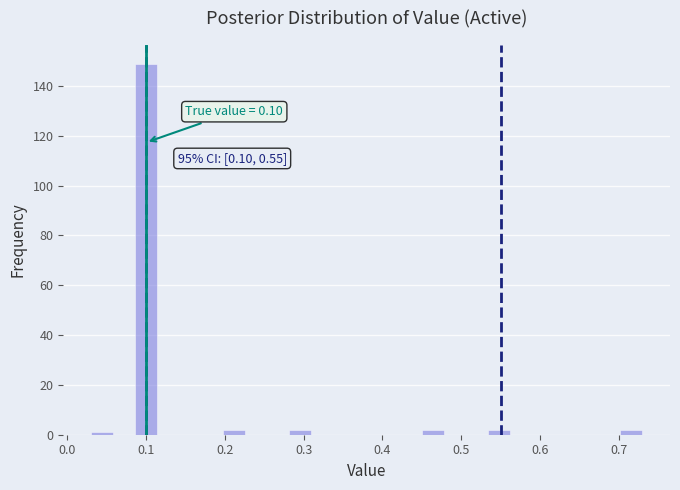

Read against the x-axis, roughly where is the centre of the tallest bar?

0.10